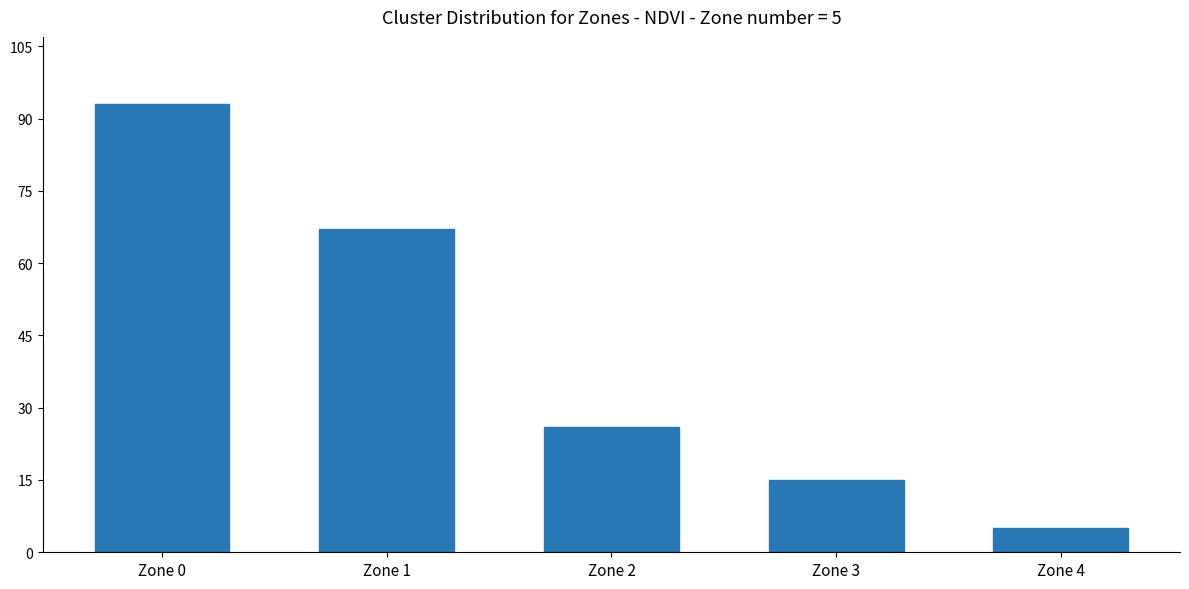

What is the difference between the maximum and minimum values?

88